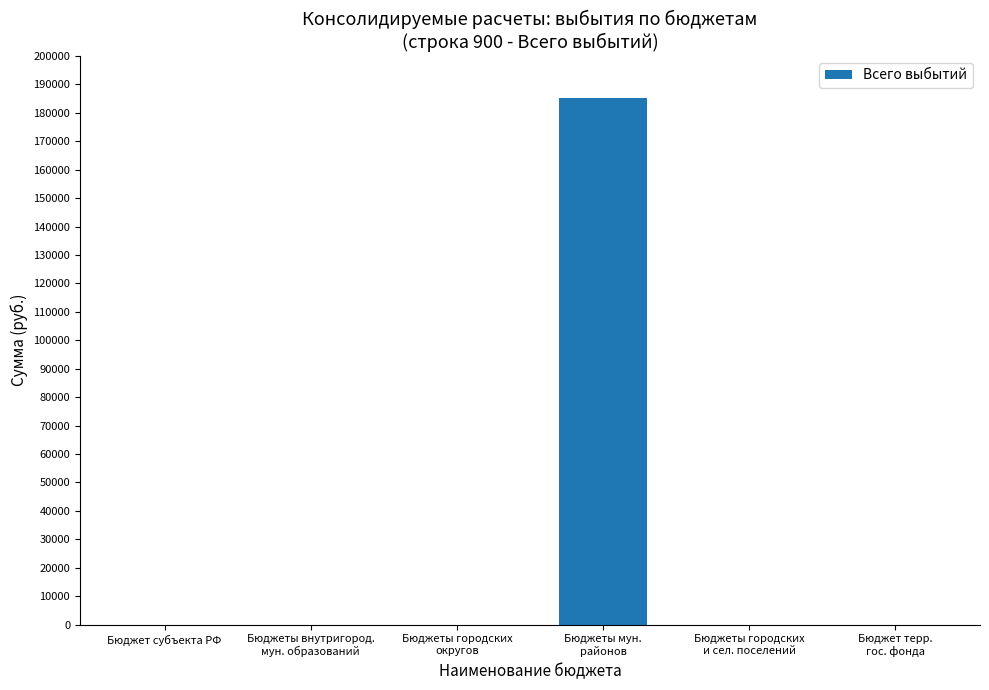

True or false: the data shows 123992 at Бюджет субъекта РФ.

False